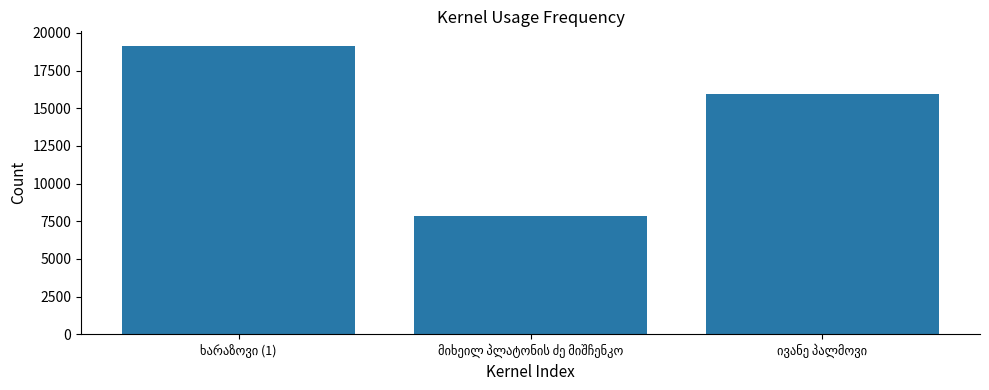

What is the value of the 1st bar from the left?

19151